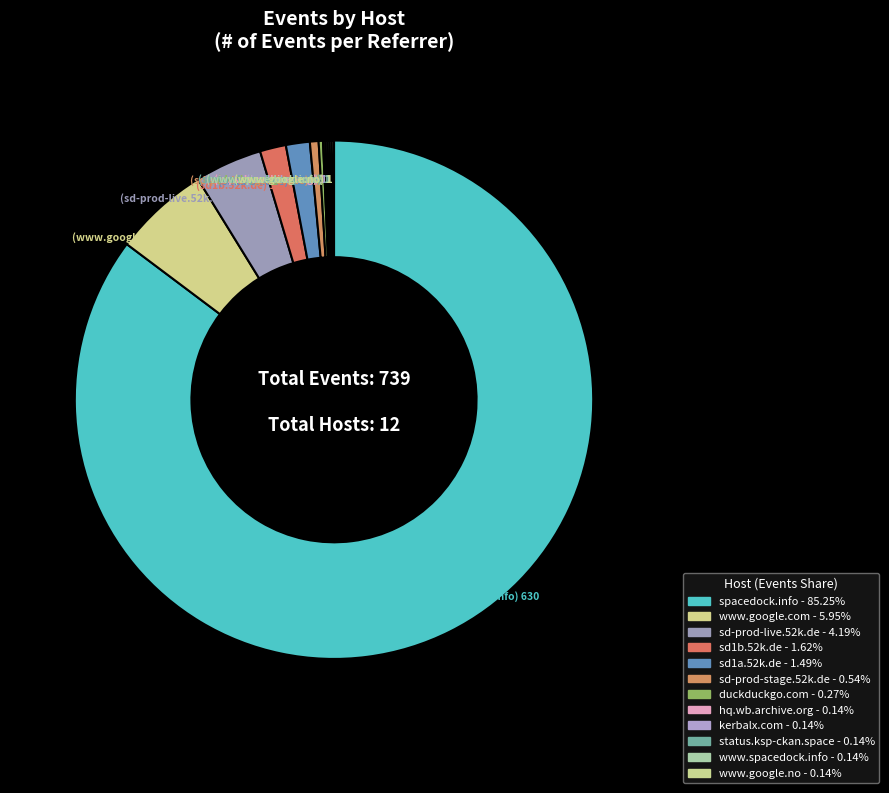

How many segments does this pie chart have?

12